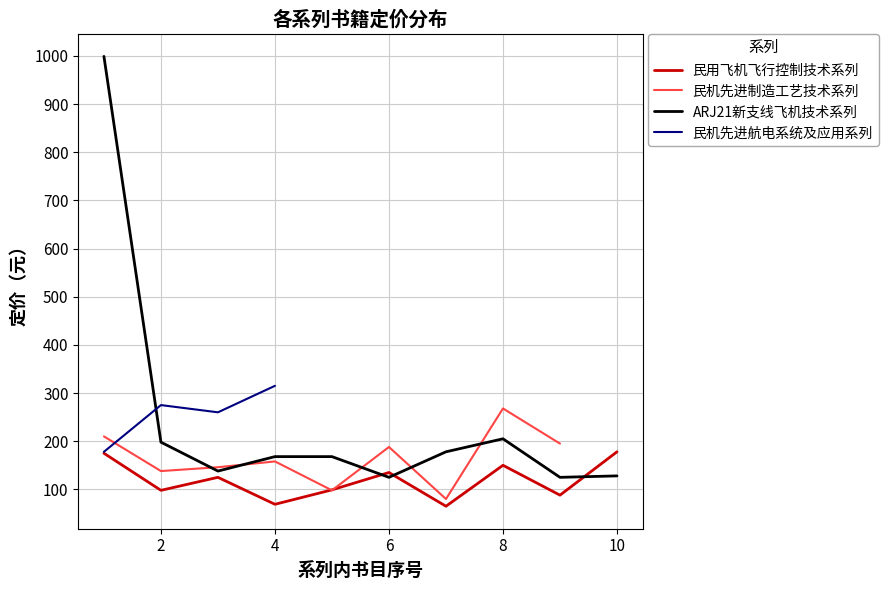

Between which two adjacent categories do 民用飞机飞行控制技术系列 and ARJ21新支线飞机技术系列 first intersect?

5 and 6